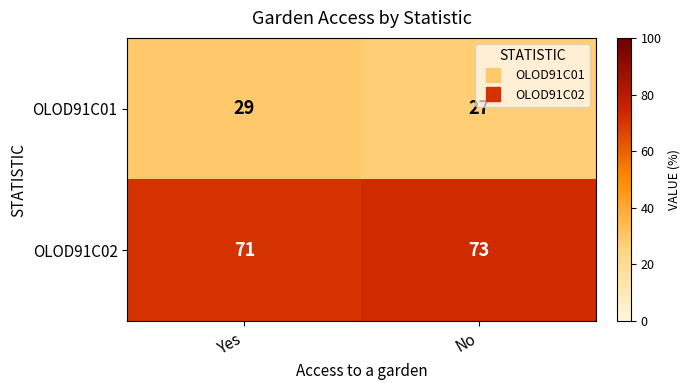

What value does the OLOD91C01 series have at Yes?

29